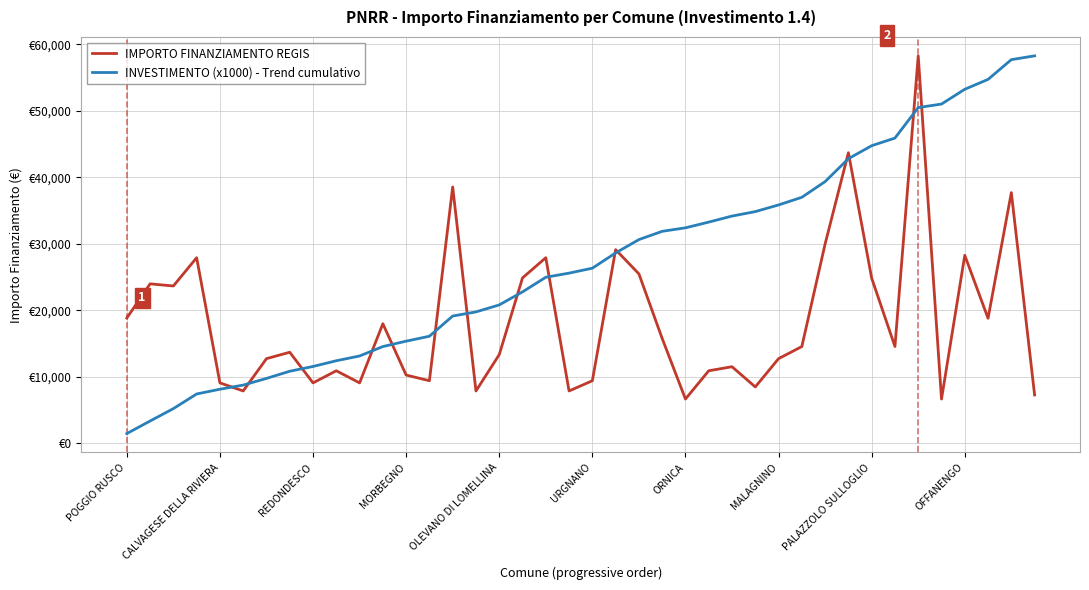

Is this an area chart (filled region under the line)?

No